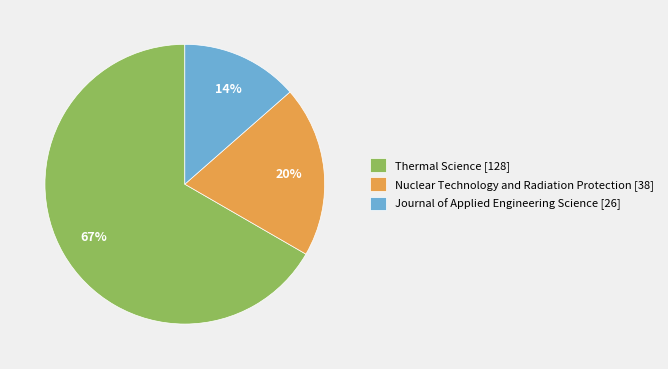

How many slices are in this pie chart?

3